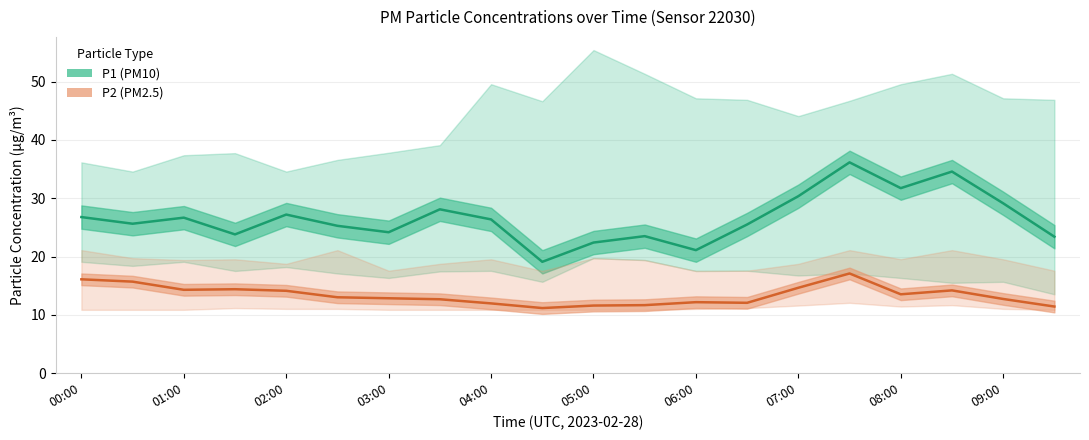

Is the value of P1 (PM10) at 19 greater than the value of P2 (PM2.5) at 14?

Yes